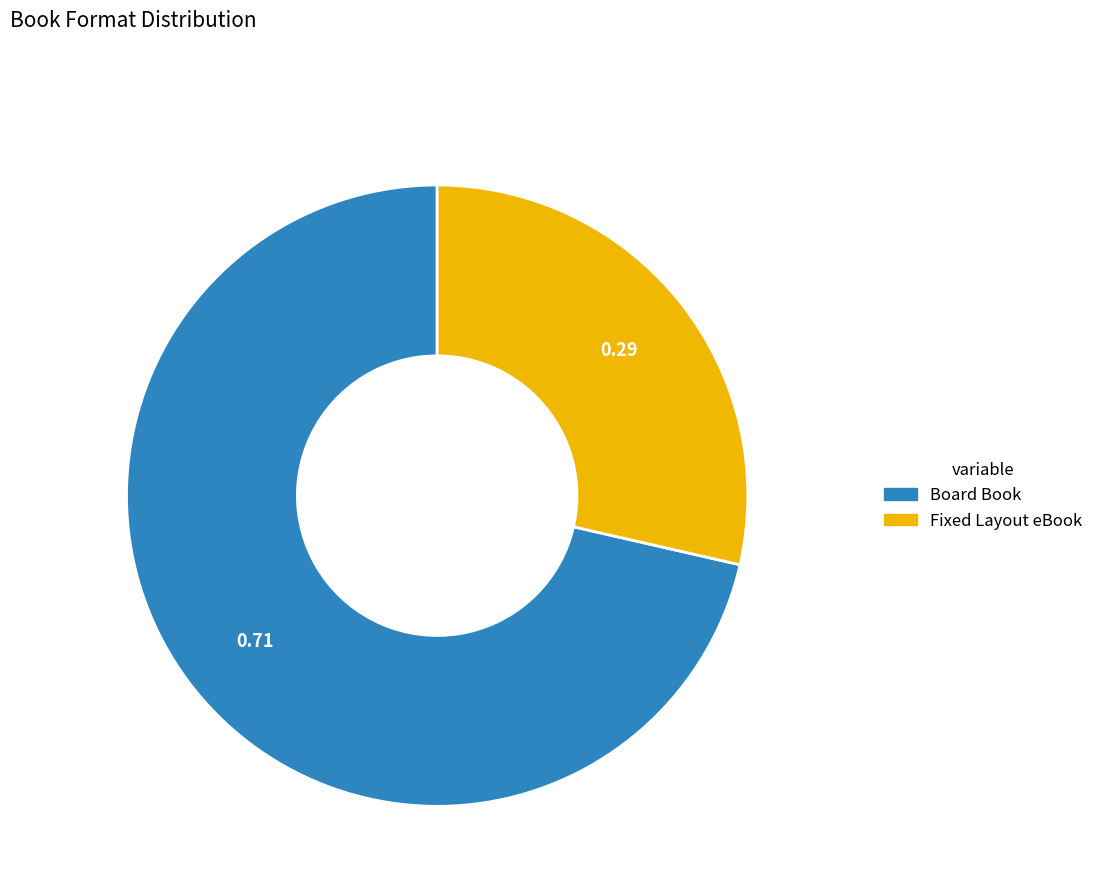

Rank the categories by value from lowest to highest.

Fixed Layout eBook, Board Book